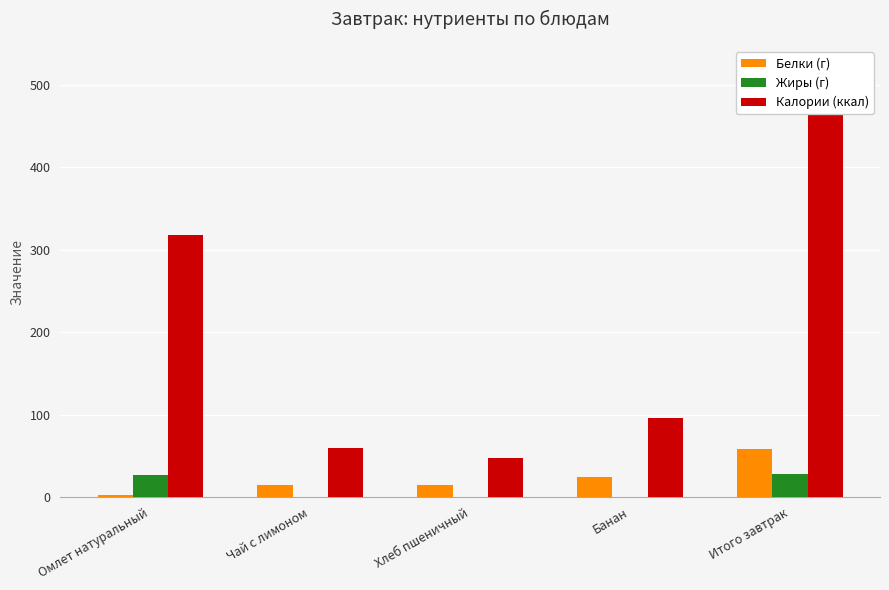

What is the total value across all series at Банан?

121.5